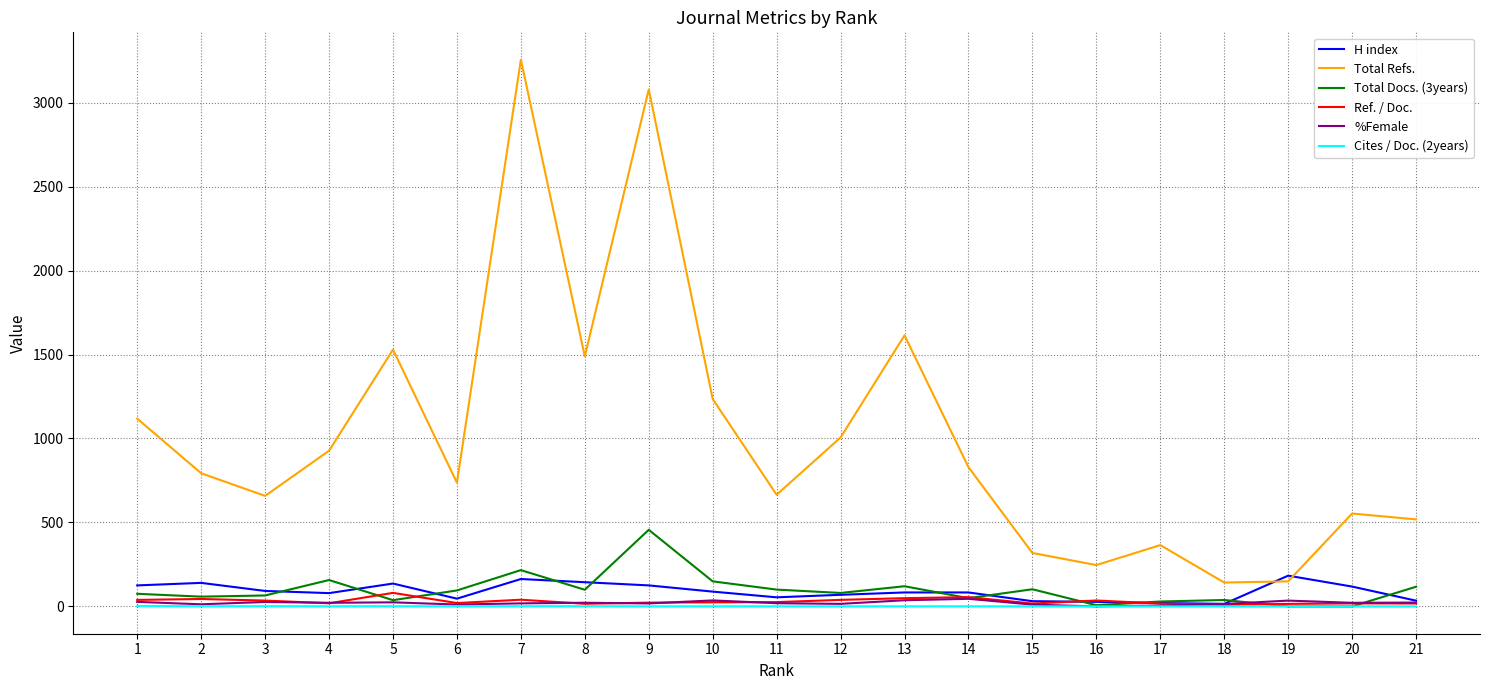

True or false: Total Refs. and Total Docs. (3years) cross at least once.

False